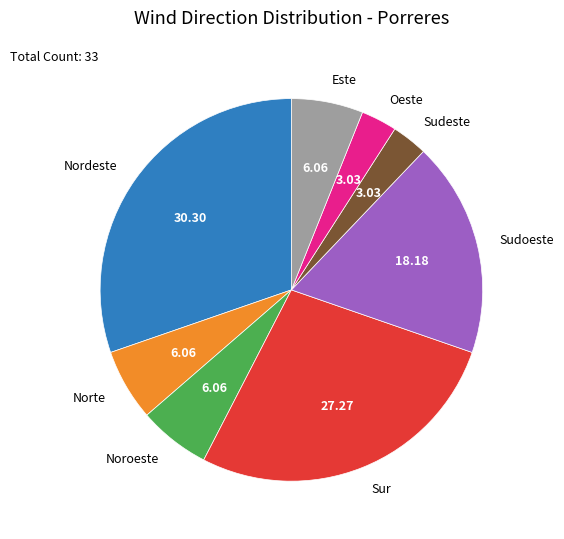

The Sur slice represents 27% of the pie. True or false?

True